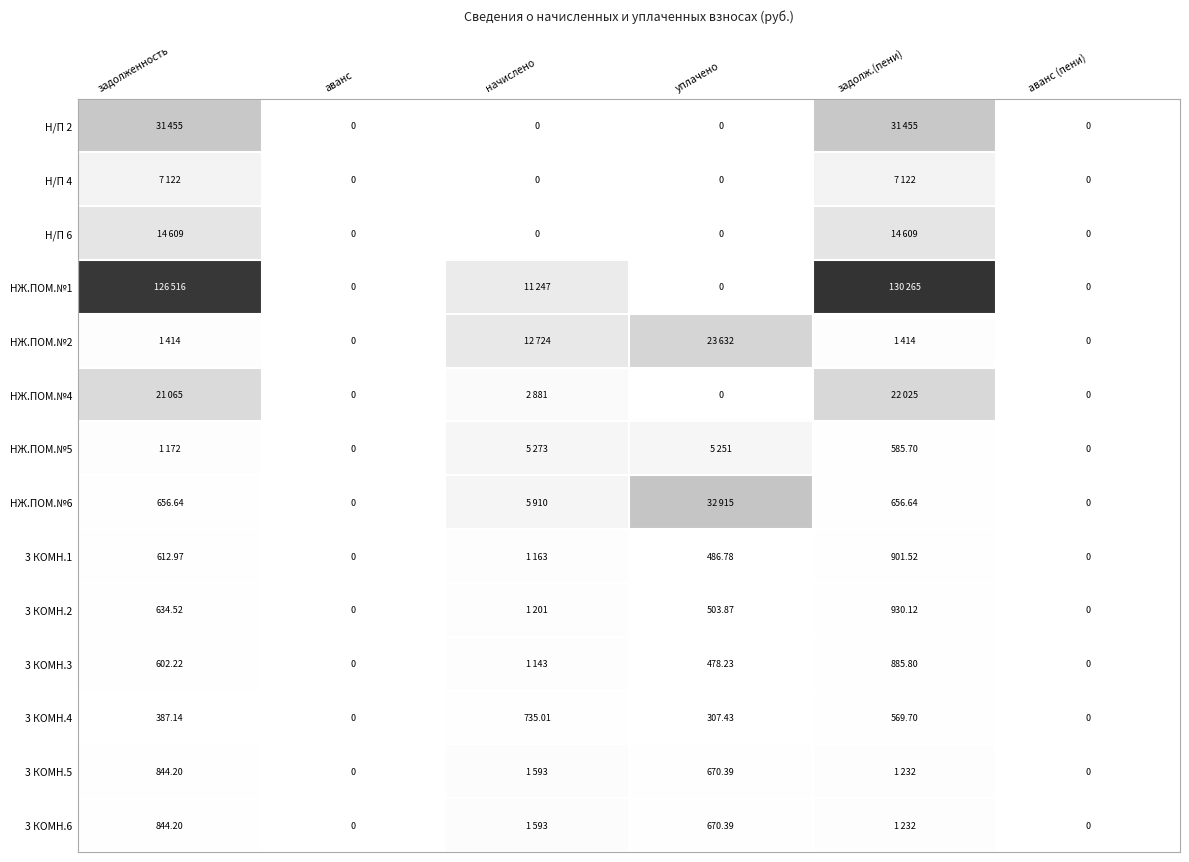

Is the value of 3 КОМН.4 at начислено greater than the value of 3 КОМН.2 at задолж.(пени)?

No